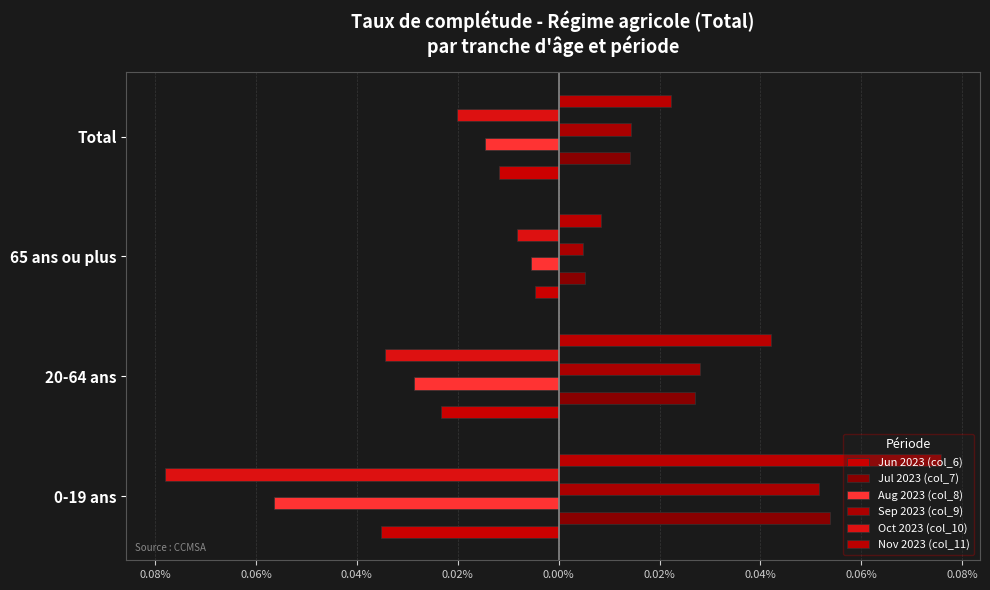

Which series has the largest range (max minus min)?

Oct 2023 (col_10)